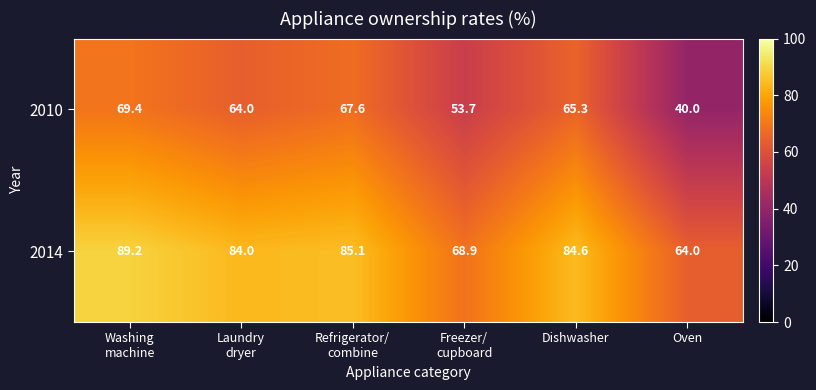

Rank the series by their average value, from highest to lowest.

2014, 2010